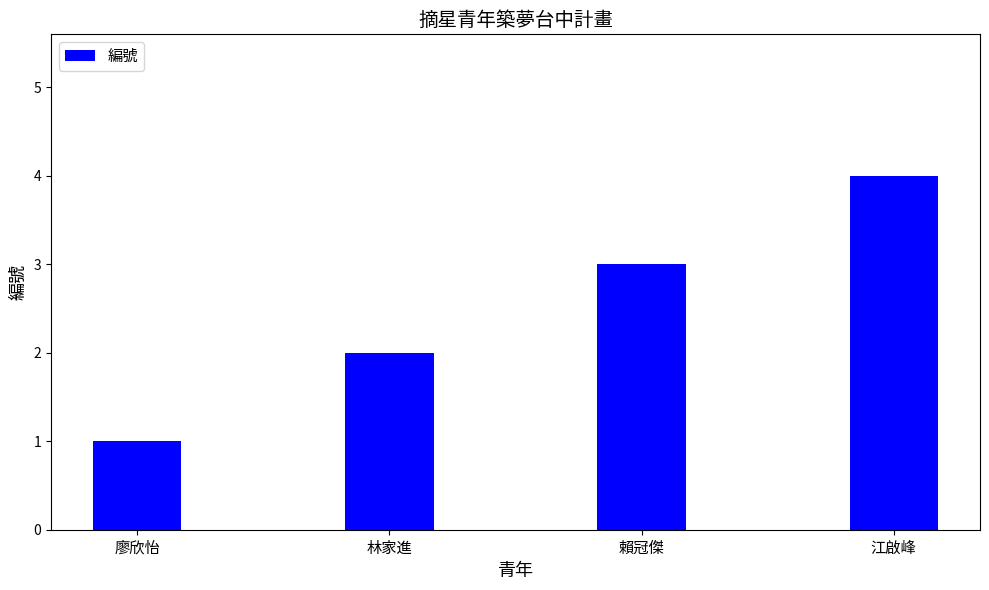

Reading right to left, transcribe all the data shown in this chart.

4	3	2	1